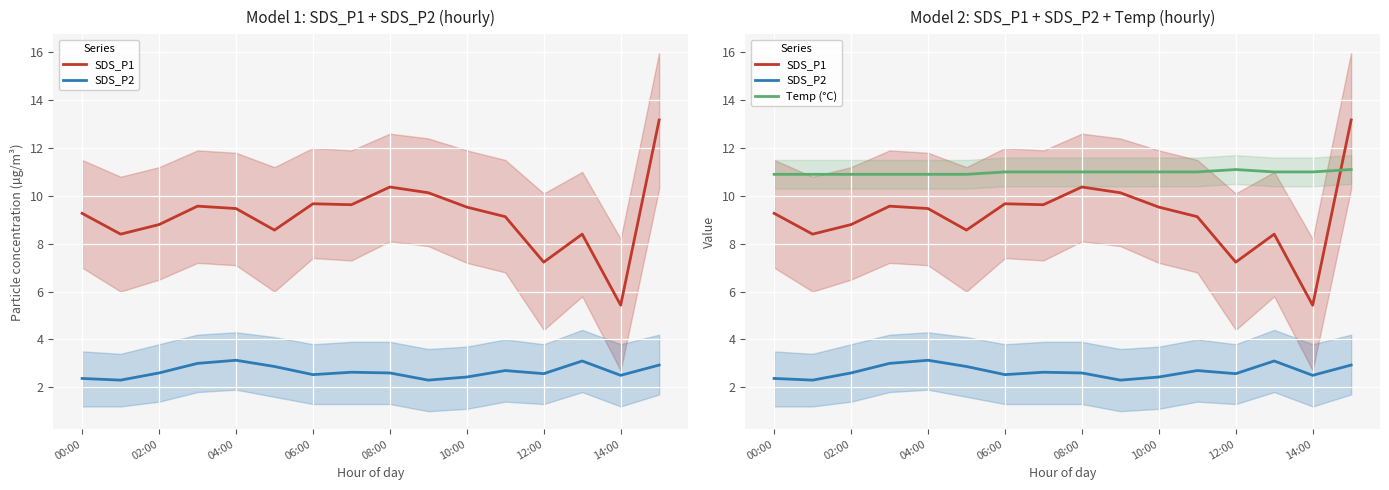

Read the Temp (°C) value at 14:00.

11.0